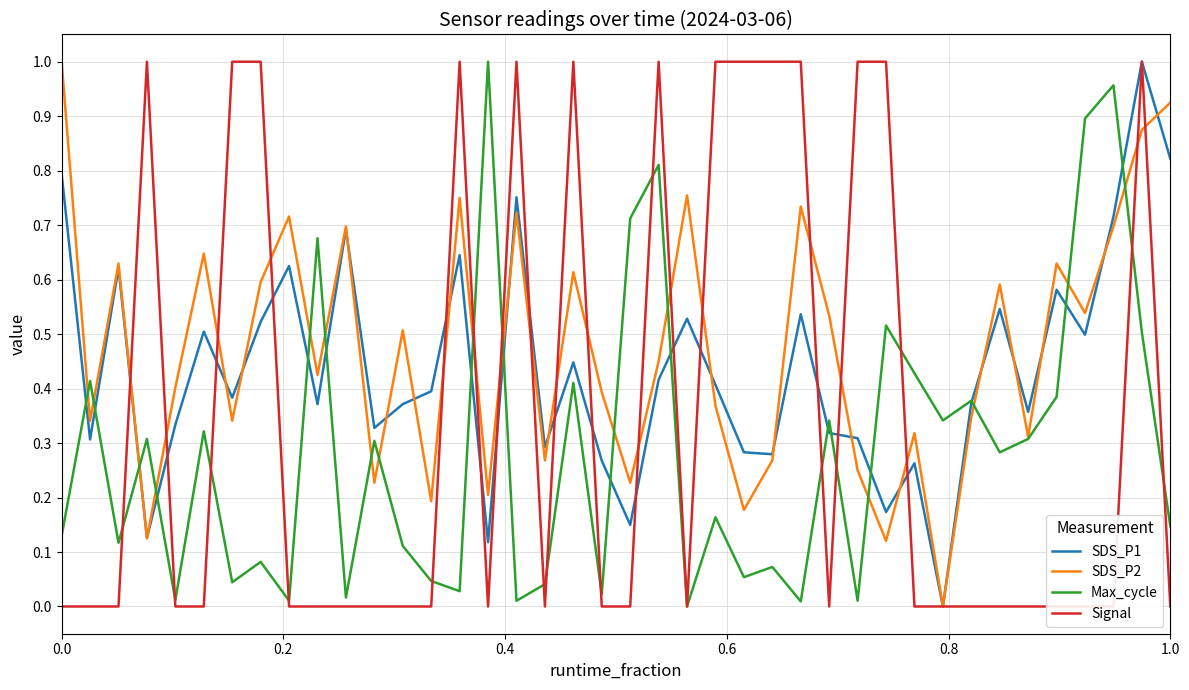

Is it true that SDS_P1 equals 1.1 at 1.0?

False